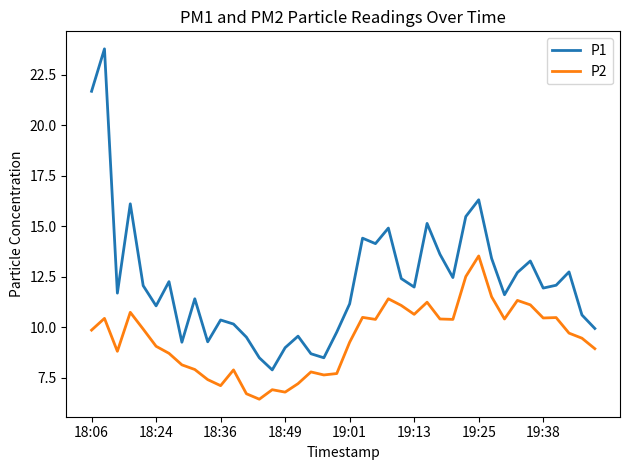

What is the highest value of the P1 series?

23.8